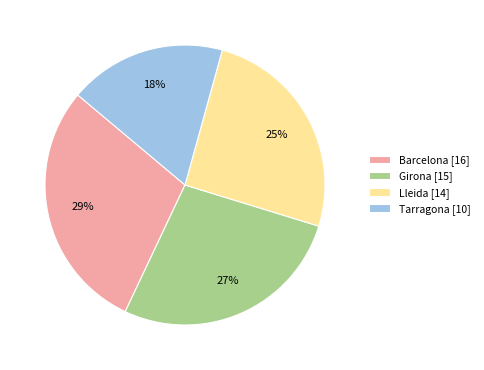

To the nearest percent, what is the combined percentage of Tarragona and Girona?

45%